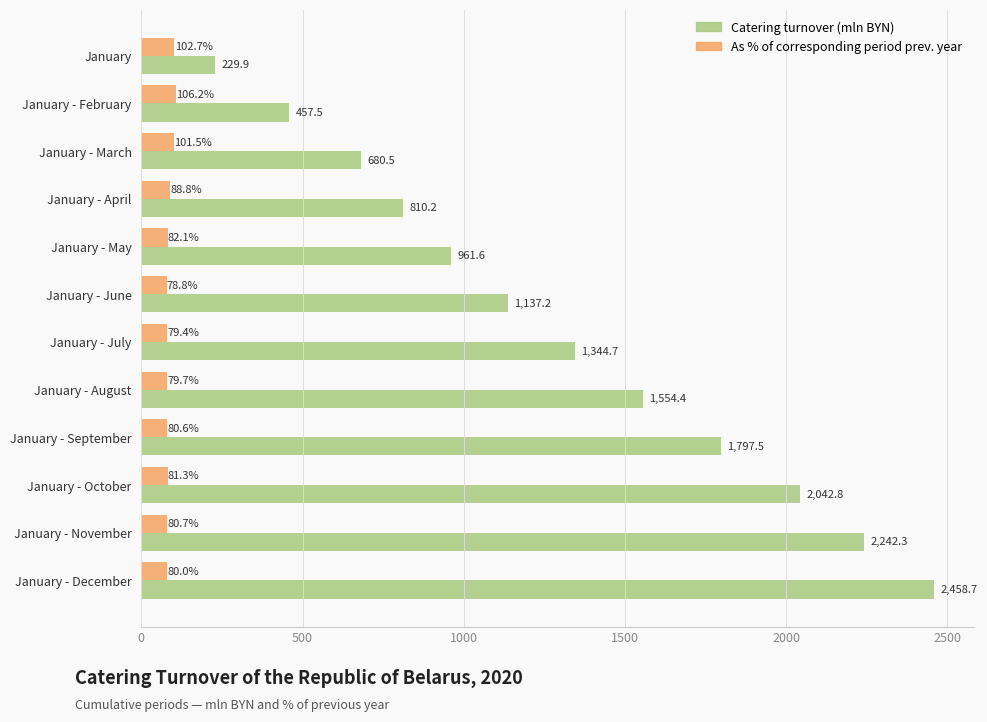

What is the difference between the maximum and minimum values in the As % of corresponding period prev. year series?

27.4